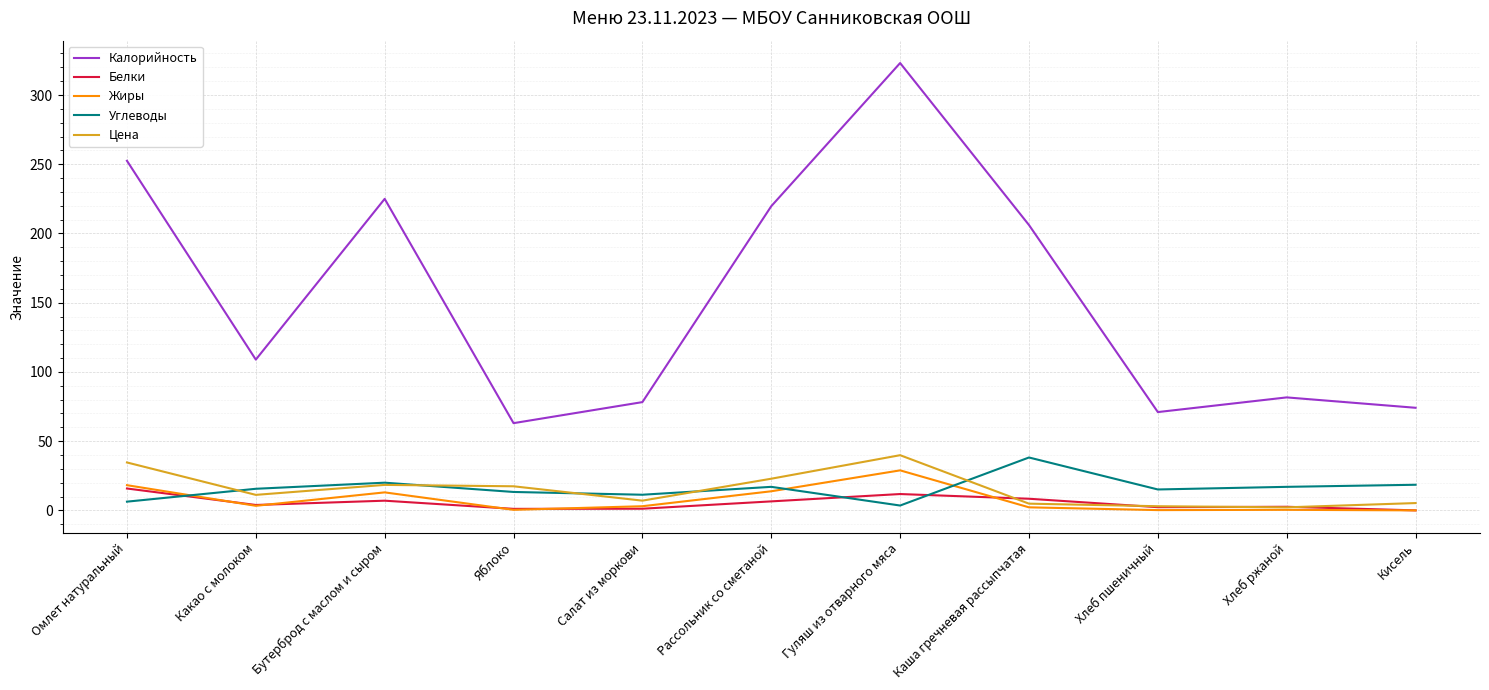

What is the average value of the Жиры series?

7.6